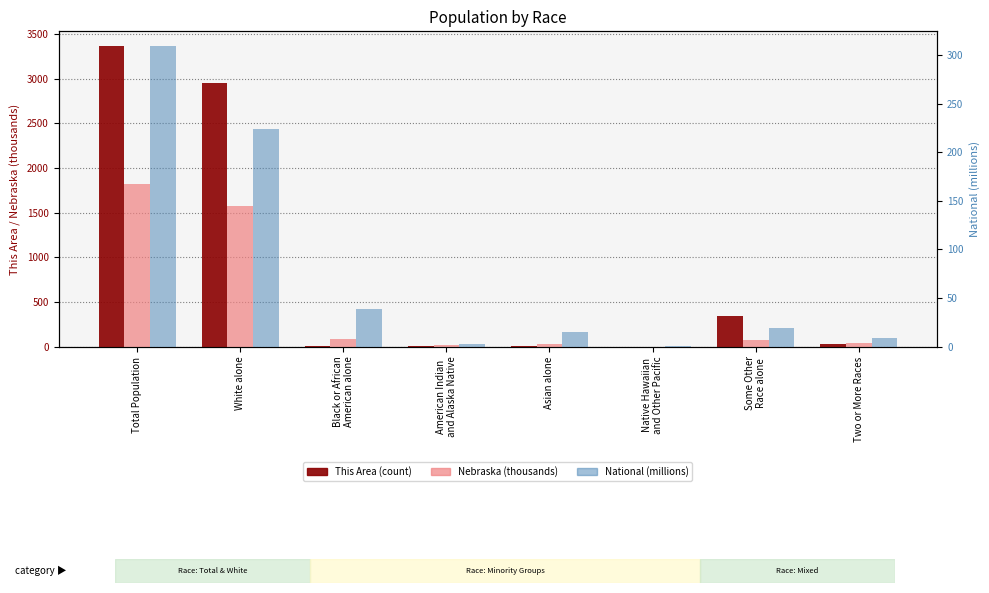

Reading right to left, what are all the values shown in this chart?

This Area (count): Two or More Races=35.0	Some Other
Race alone=345.0	Native Hawaiian
and Other Pacific=2.0	Asian alone=10.0	American Indian
and Alaska Native=13.0	Black or African
American alone=10.0	White alone=2949.0	Total Population=3364.0
Nebraska (thousands): Two or More Races=39.5	Some Other
Race alone=79.1	Native Hawaiian
and Other Pacific=1.3	Asian alone=32.3	American Indian
and Alaska Native=18.4	Black or African
American alone=82.9	White alone=1572.8	Total Population=1826.3
National (millions): Two or More Races=9.0	Some Other
Race alone=19.1	Native Hawaiian
and Other Pacific=0.5	Asian alone=14.7	American Indian
and Alaska Native=2.9	Black or African
American alone=38.9	White alone=223.6	Total Population=308.7